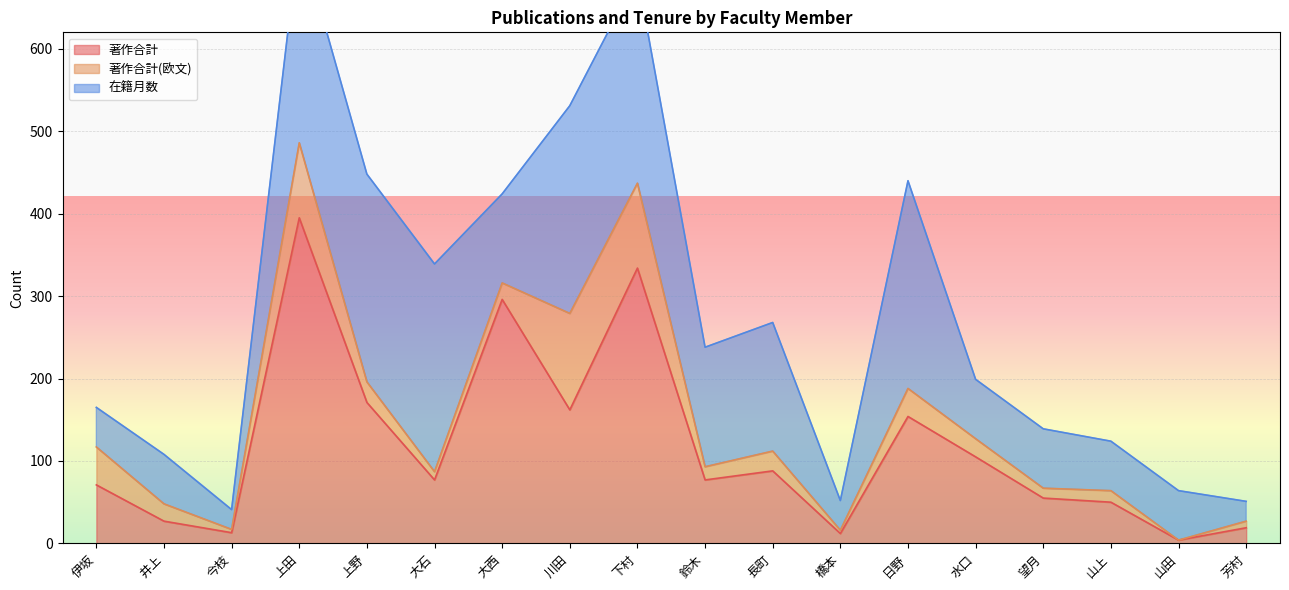

How many lines are shown in the chart?

3